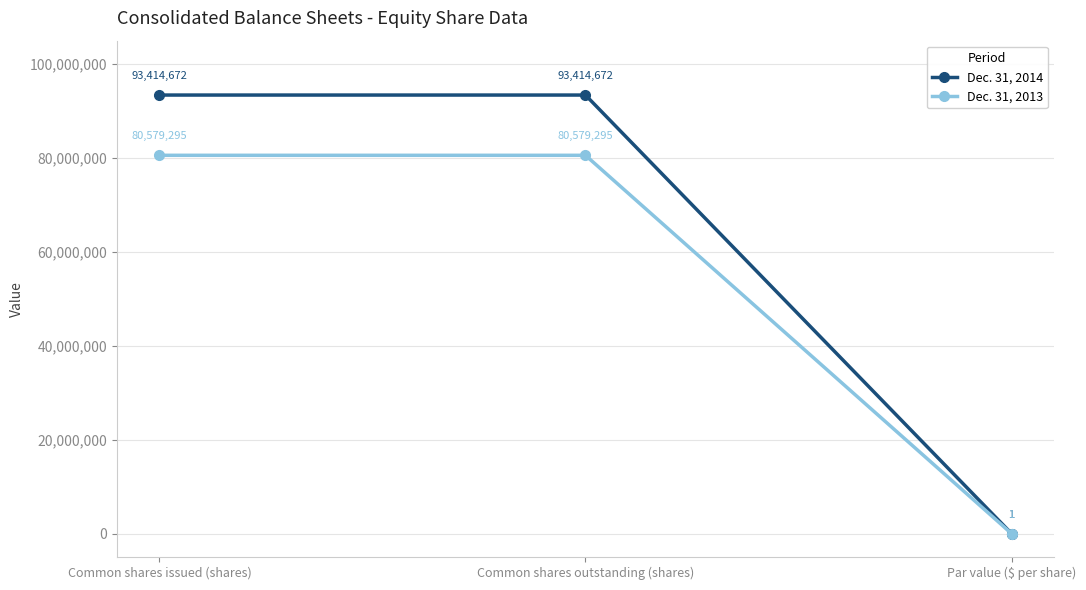

How many series are shown in this chart?

2